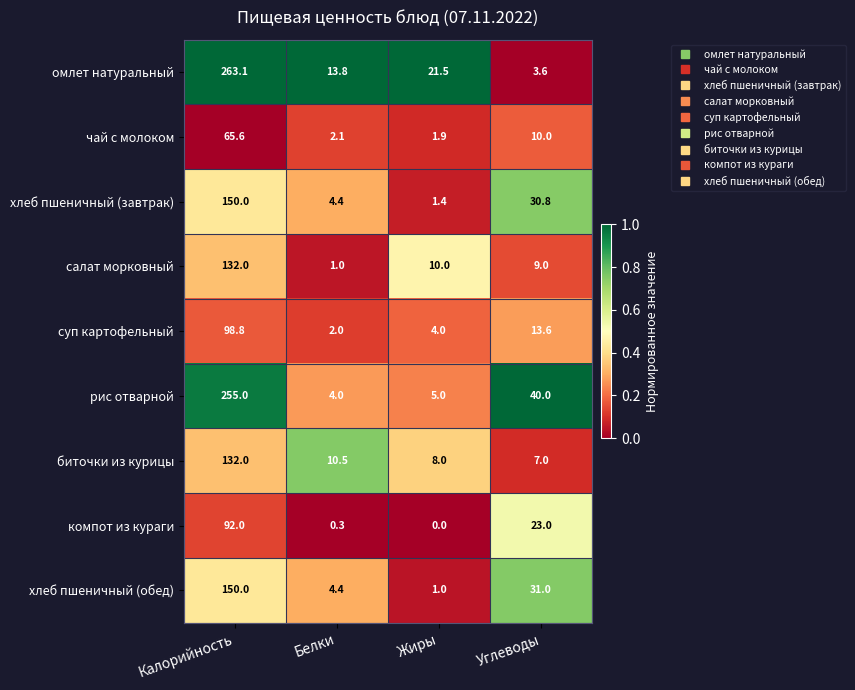

What is the spread (max minus min) of values at Белки?

13.5